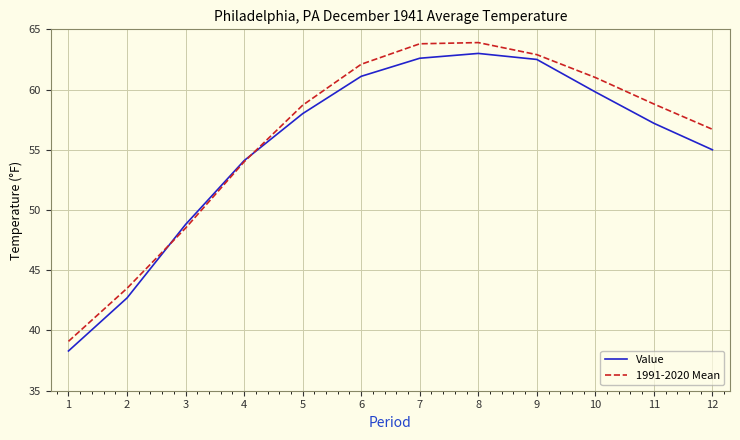

The value of Value at 2 is 76.8. True or false?

False